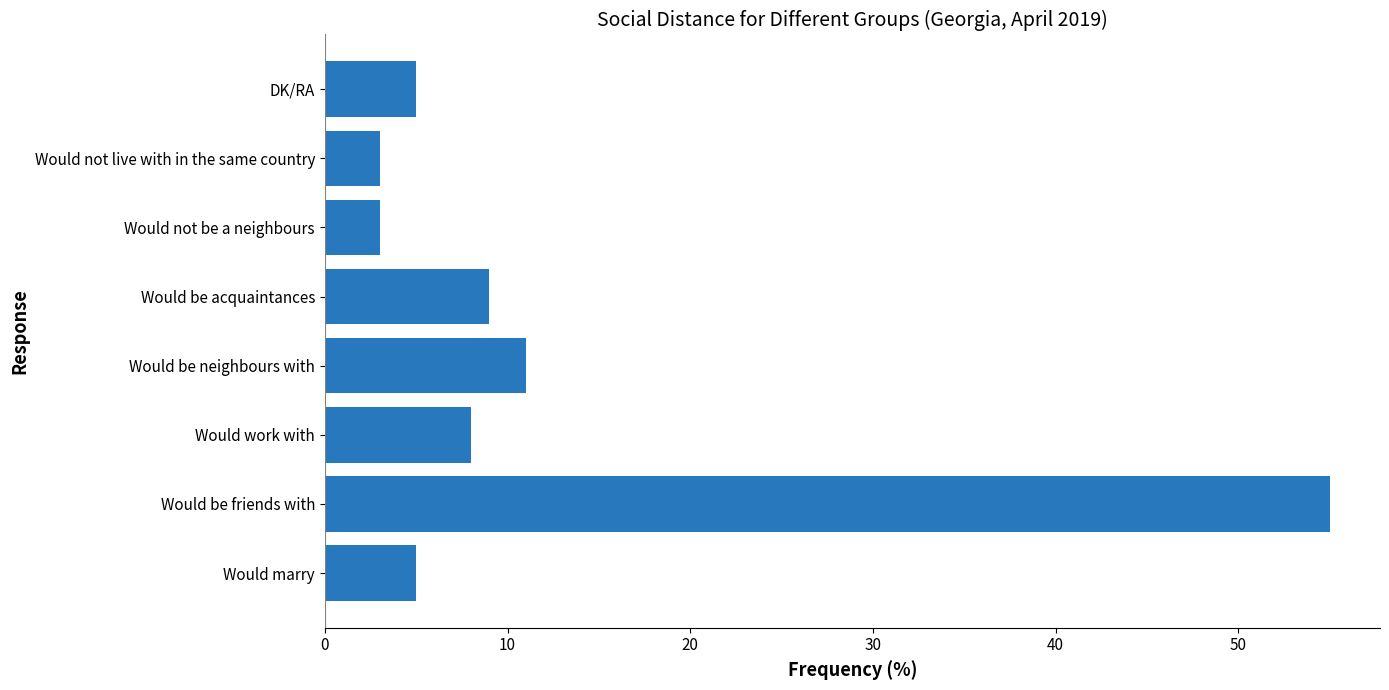

What is the ratio of the value at Would be acquaintances to the value at Would work with?

1.1